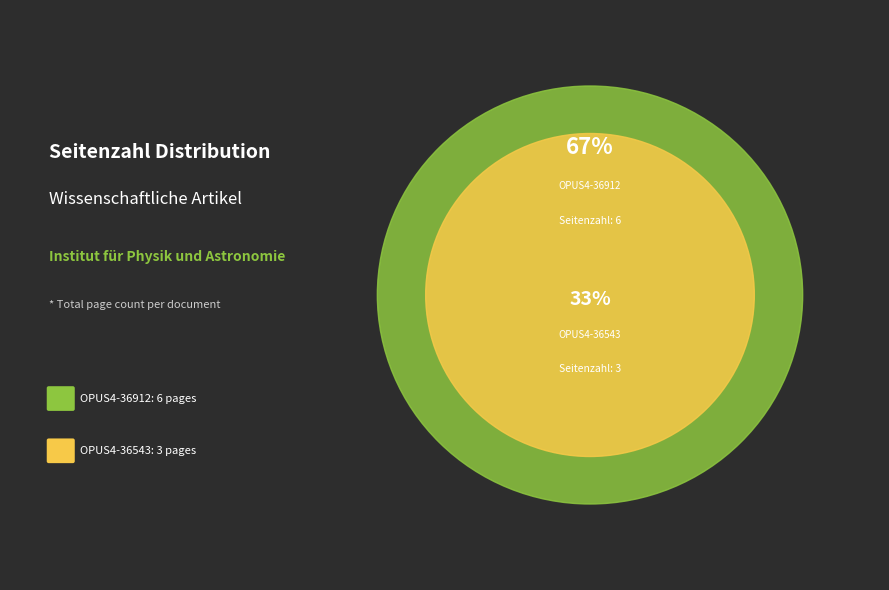

Which has a higher value, OPUS4-36912 or OPUS4-36543?

OPUS4-36912